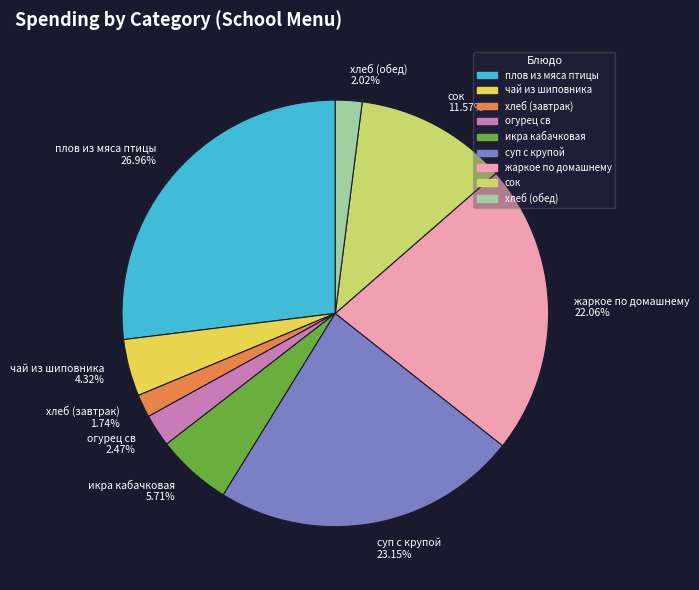

The жаркое по домашнему slice represents 12% of the pie. True or false?

False